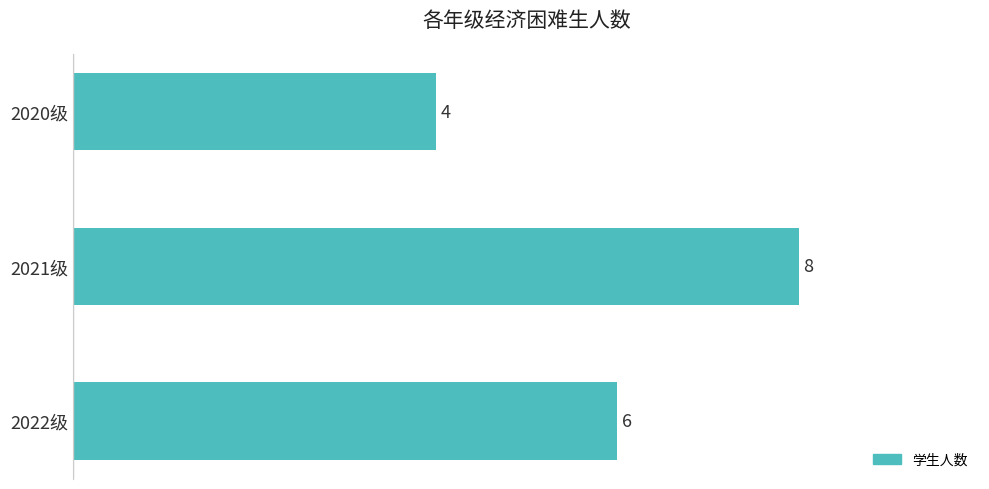

Reading top to bottom, extract all data points from this chart.

2020级=4	2021级=8	2022级=6